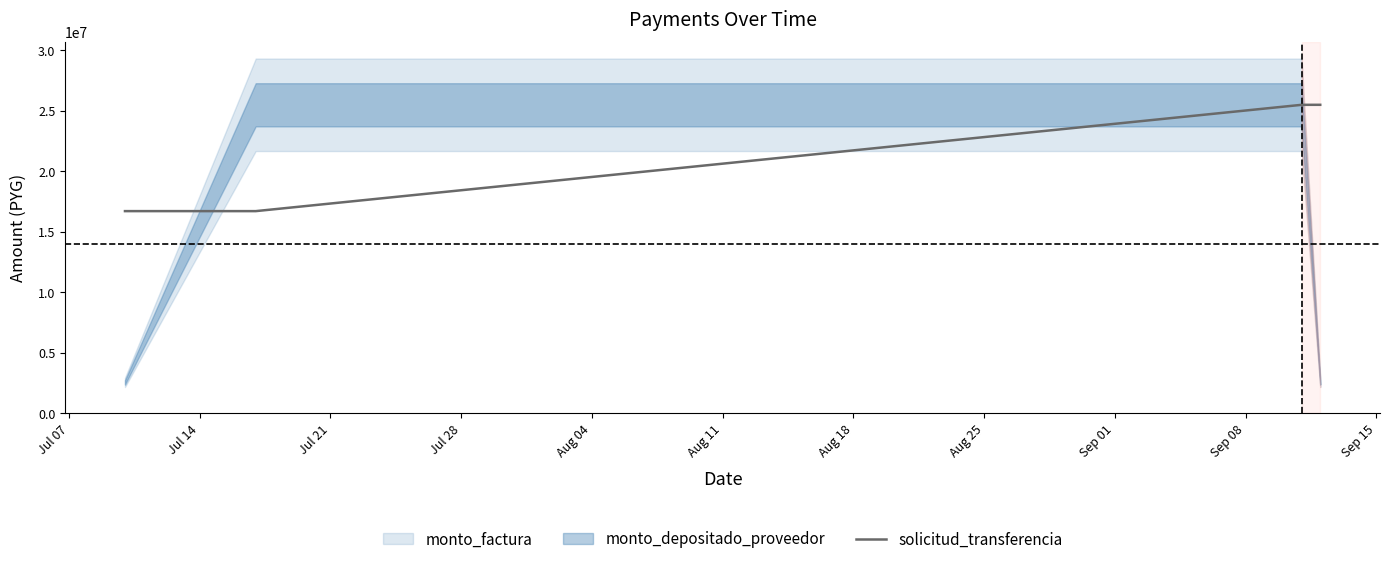

True or false: solicitud_transferencia has more than 2 points higher than both neighbors.

False